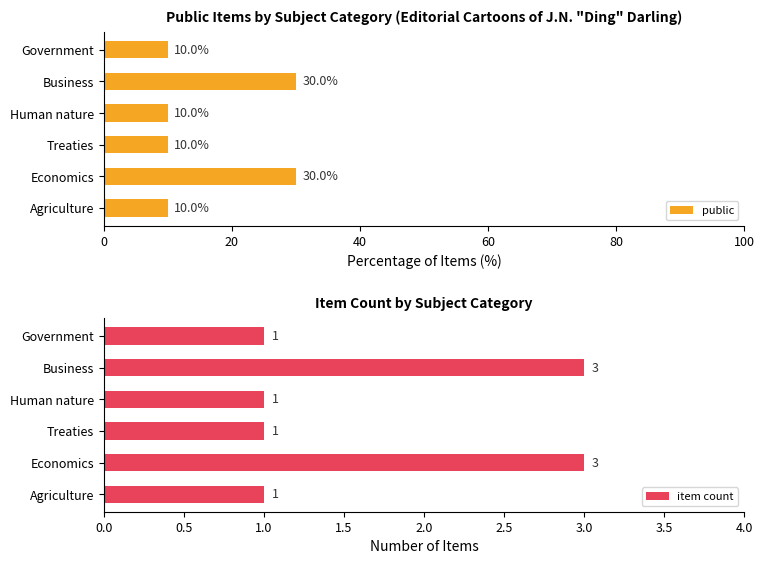

Reading left to right, extract all data points from this chart.

public: 10	30	10	10	30	10
item count: 1	3	1	1	3	1